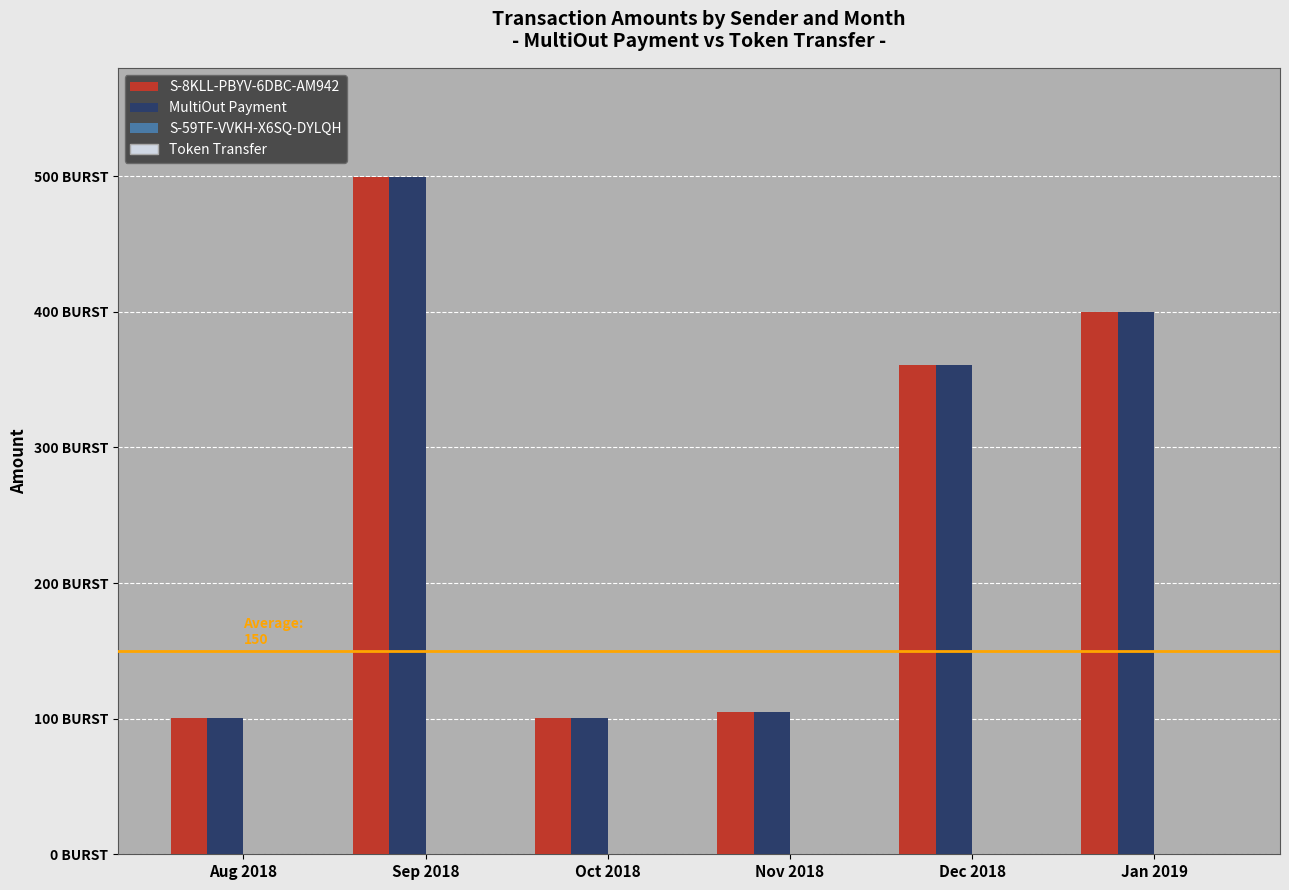

Which has a higher value, Oct 2018 or Dec 2018?

Dec 2018